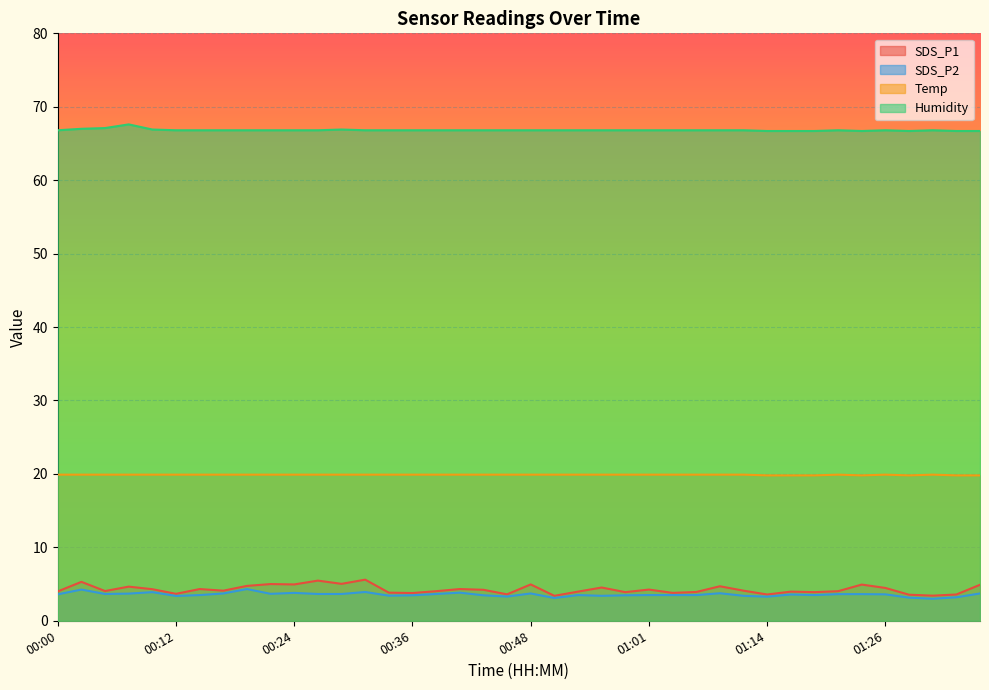

True or false: Temp and SDS_P1 cross at least once.

False